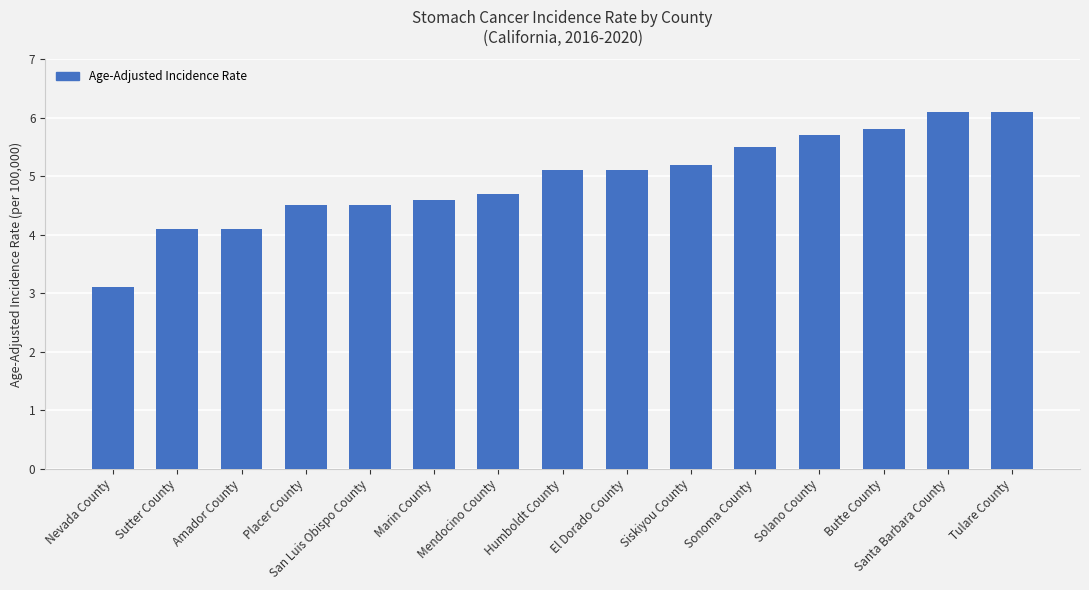

Reading left to right, extract all data points from this chart.

Nevada County=3.1	Sutter County=4.1	Amador County=4.1	Placer County=4.5	San Luis Obispo County=4.5	Marin County=4.6	Mendocino County=4.7	Humboldt County=5.1	El Dorado County=5.1	Siskiyou County=5.2	Sonoma County=5.5	Solano County=5.7	Butte County=5.8	Santa Barbara County=6.1	Tulare County=6.1